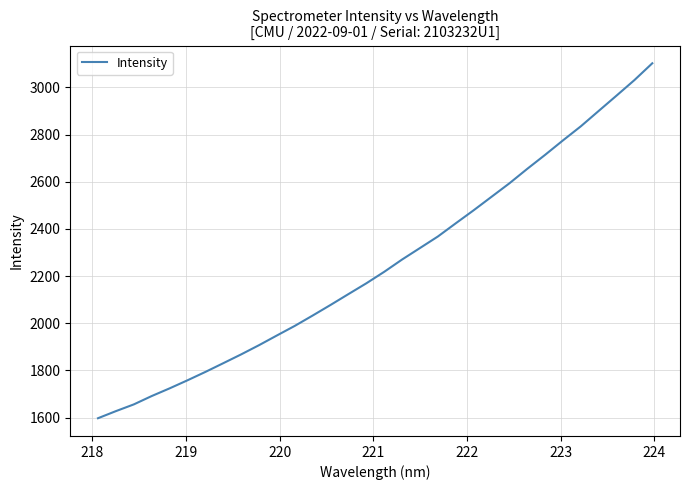

What is the maximum value shown in the chart?

3102.0